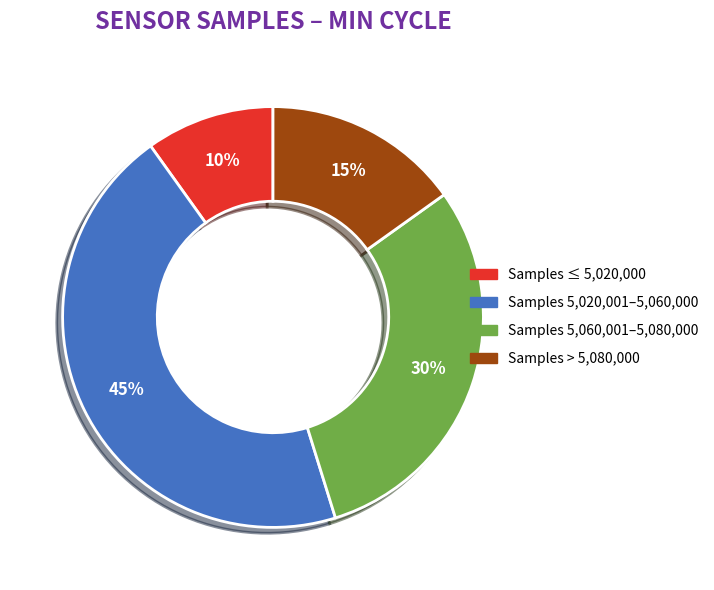

Do Samples 5,020,001–5,060,000 and Samples > 5,080,000 together represent more than half of the pie?

Yes